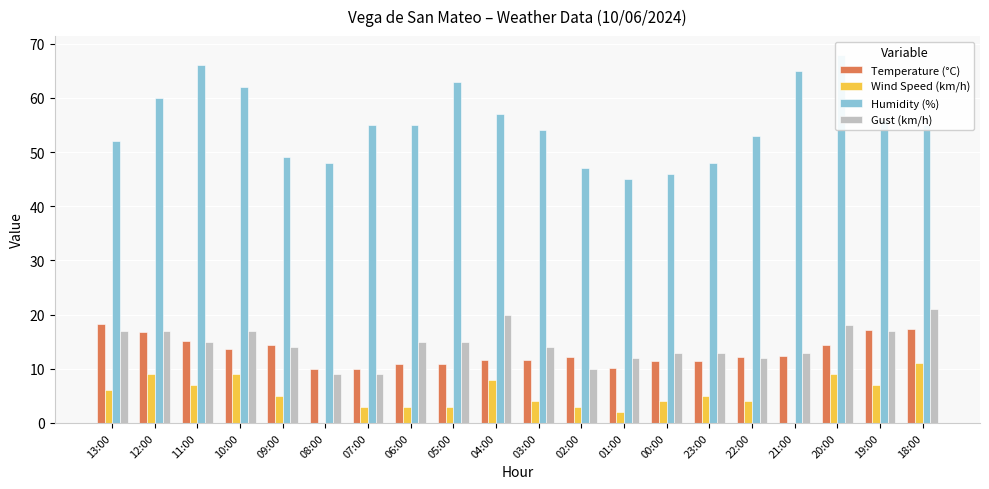

What is the value of the Humidity (%) bar at the 14th from the left?

46.0